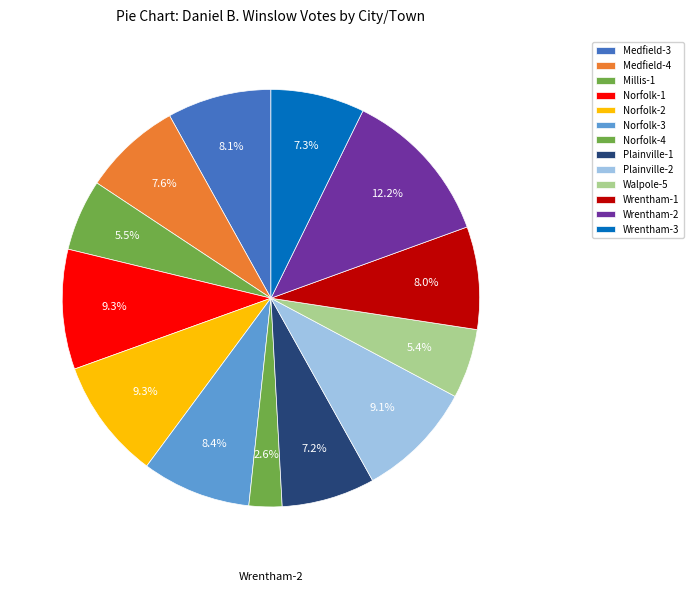

What percentage do Norfolk-3 and Plainville-2 together represent?

17.6%